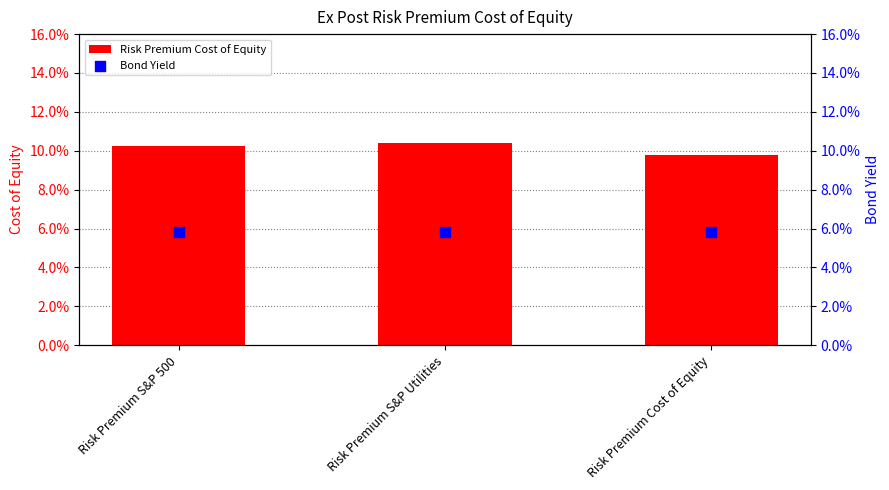

Which series has the widest spread of Y values?

Risk Premium Cost of Equity